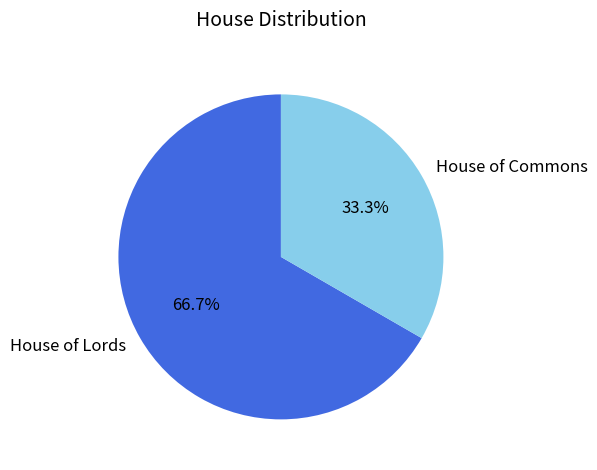

To the nearest percent, what is the difference between the largest and smallest slice percentages?

33%